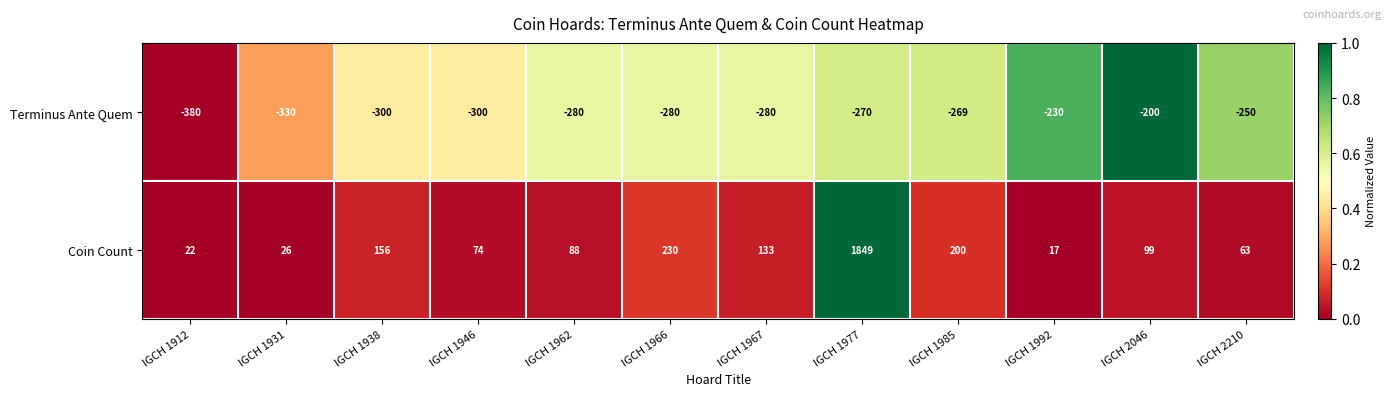

At which label does Coin Count first exceed 99?

IGCH 1938